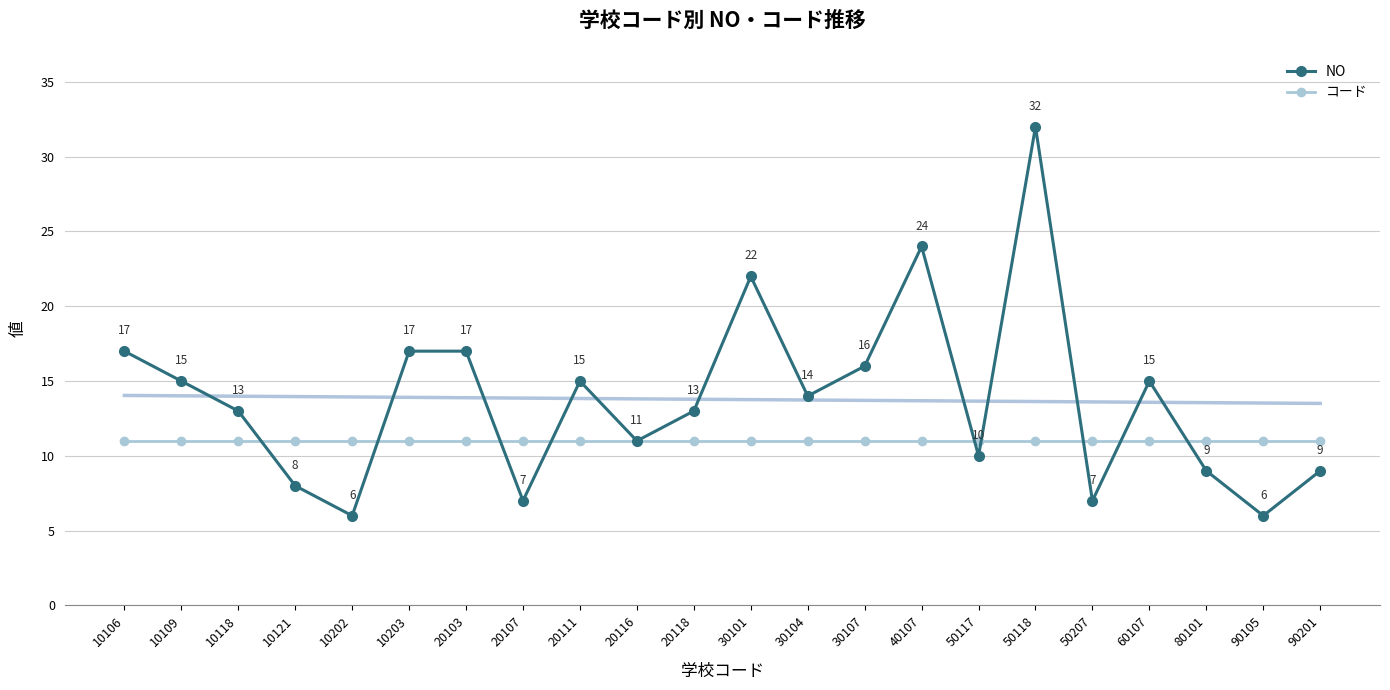

Reading right to left, list all the values displayed in this chart.

NO: 9	6	9	15	7	32	10	24	16	14	22	13	11	15	7	17	17	6	8	13	15	17
コード: 11	11	11	11	11	11	11	11	11	11	11	11	11	11	11	11	11	11	11	11	11	11